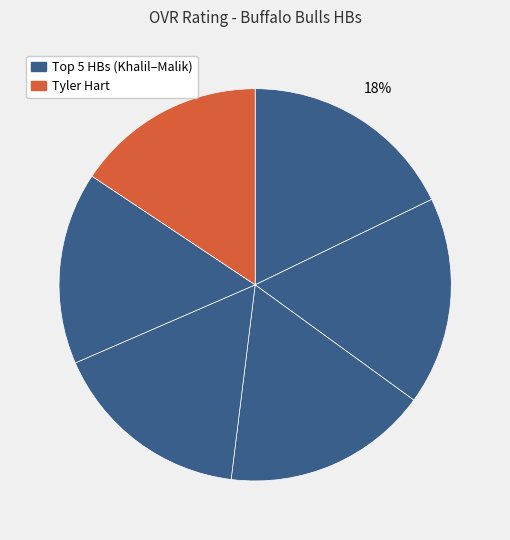

Which slice is the largest?

Khalil